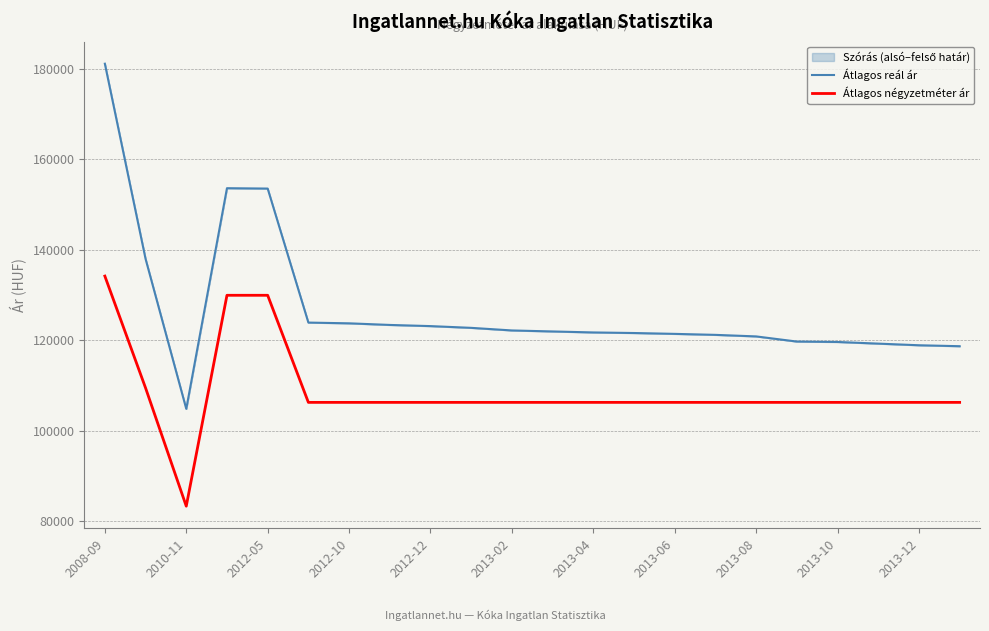

At 2012-10, list the series in order from largest to smallest.

Átlagos reál ár, Átlagos négyzetméter ár